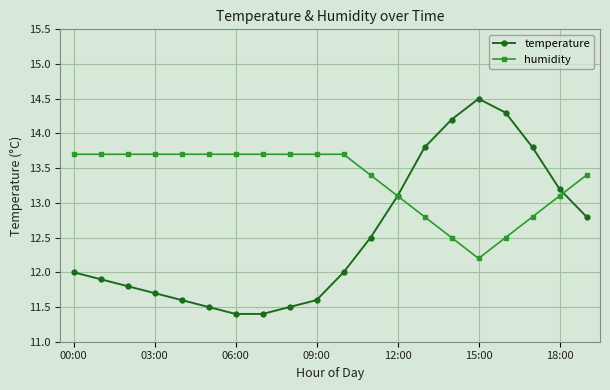

How many interior local peaks does the temperature series have?

1